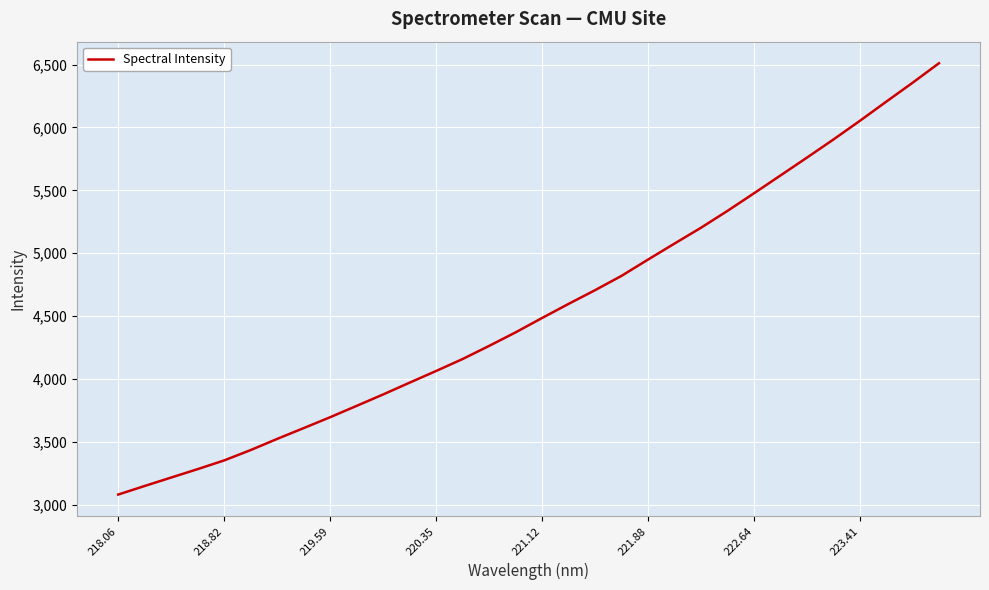

What is the difference between the maximum and minimum values?

3430.2